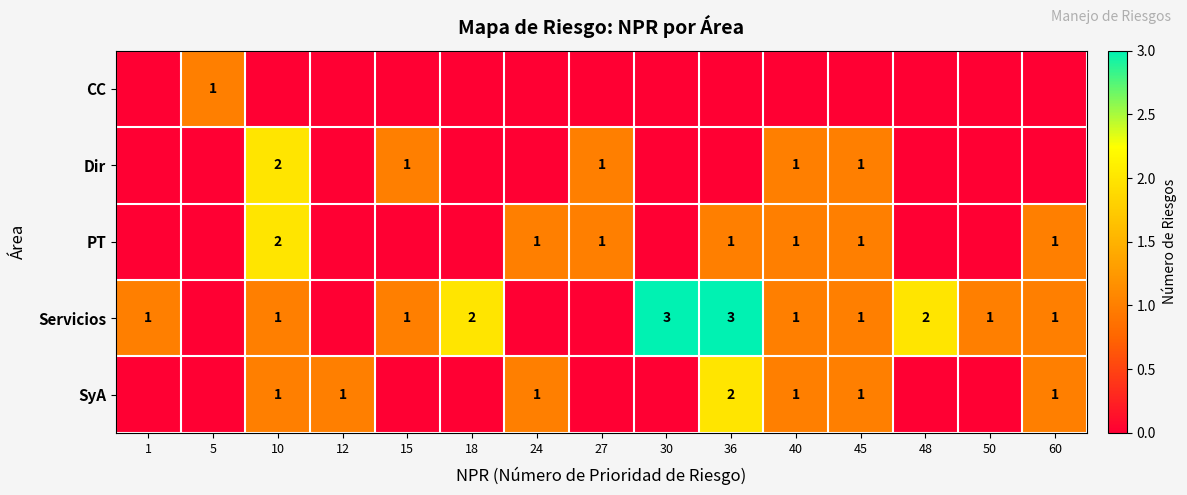

Is the value of Dir at 10 greater than the value of SyA at 10?

Yes